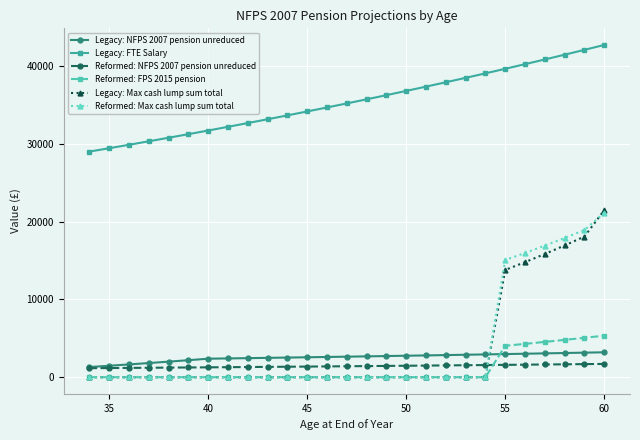

What is the value of the Reformed: NFPS 2007 pension unreduced point at the 11th from the left?

1346.2